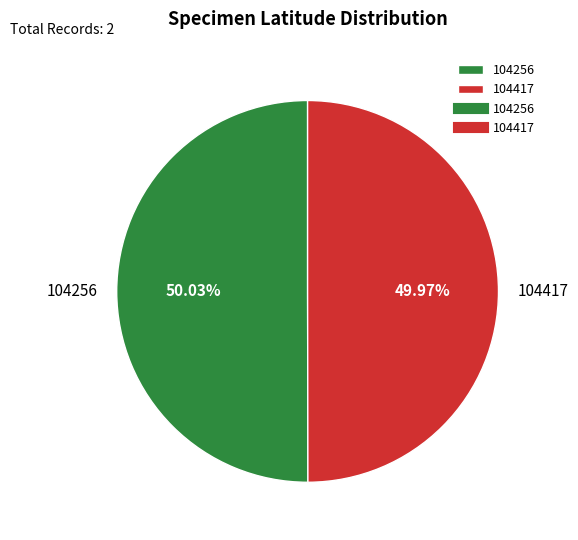

To the nearest percent, what percentage of the pie is 104417?

50%